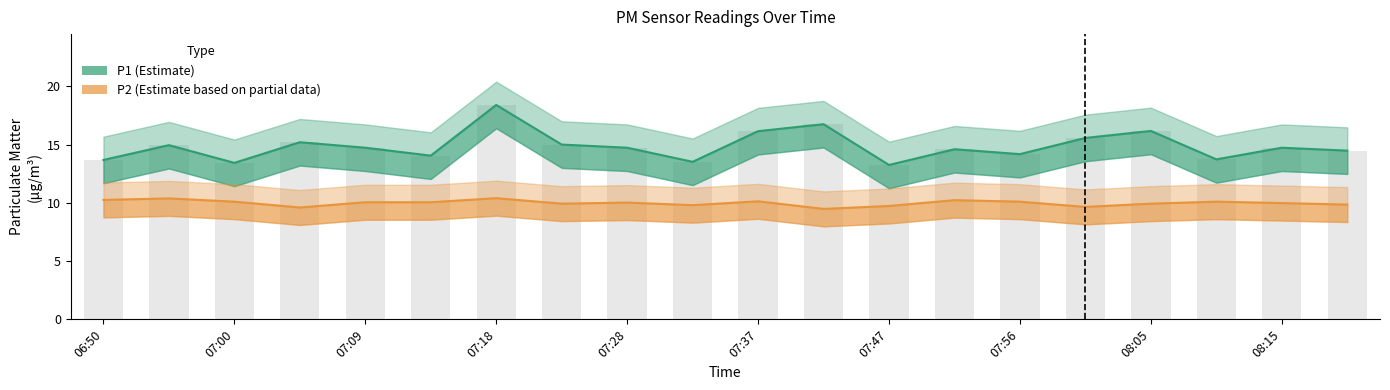

What is the sum of all P2 (PM10) values?

199.8